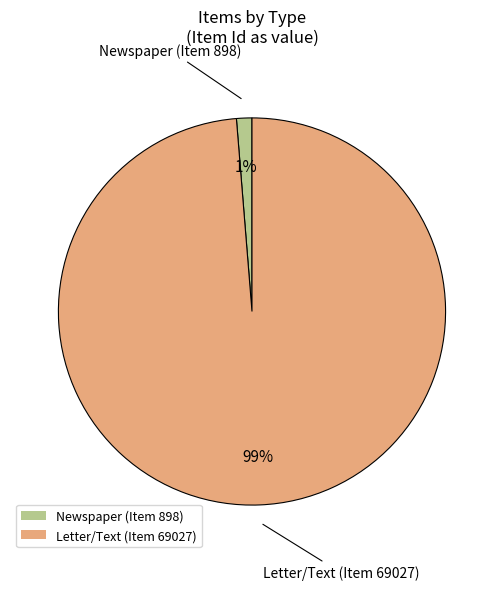

Does Letter/Text (Item 69027) represent more than half of the total?

Yes